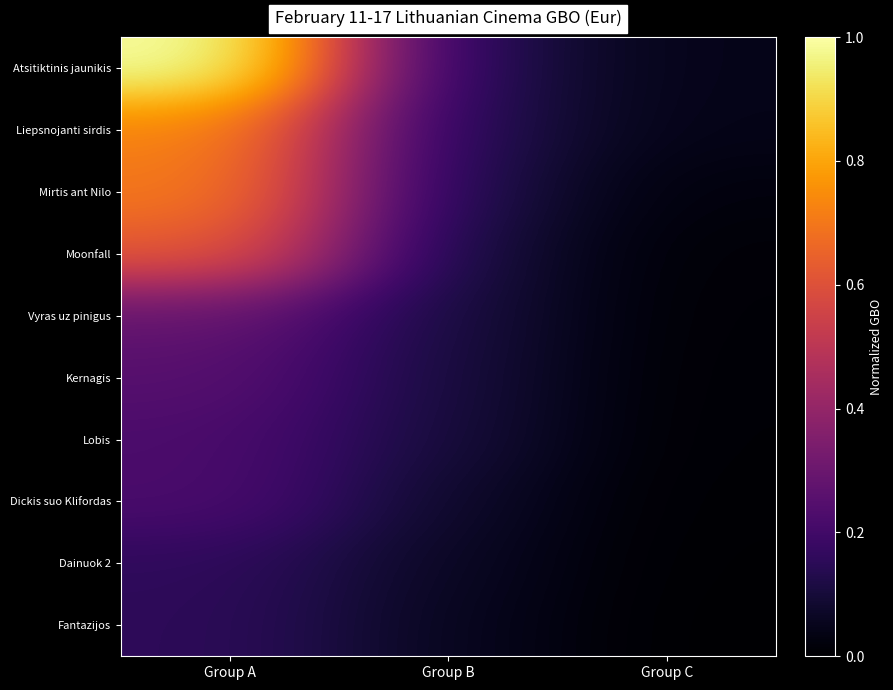

Reading right to left, extract all data points from this chart.

Atsitiktinis jaunikis: Group C=0.0	Group B=0.1	Group A=1.0
Liepsnojanti sirdis: Group C=0.0	Group B=0.1	Group A=0.7
Mirtis ant Nilo: Group C=0.0	Group B=0.1	Group A=0.7
Moonfall: Group C=0.0	Group B=0.1	Group A=0.6
Vyras uz pinigus: Group C=0.0	Group B=0.1	Group A=0.3
Kernagis: Group C=0.0	Group B=0.1	Group A=0.3
Lobis: Group C=0.0	Group B=0.1	Group A=0.2
Dickis suo Klifordas: Group C=0.0	Group B=0.1	Group A=0.2
Dainuok 2: Group C=0.0	Group B=0.1	Group A=0.2
Fantazijos: Group C=0.0	Group B=0.1	Group A=0.2